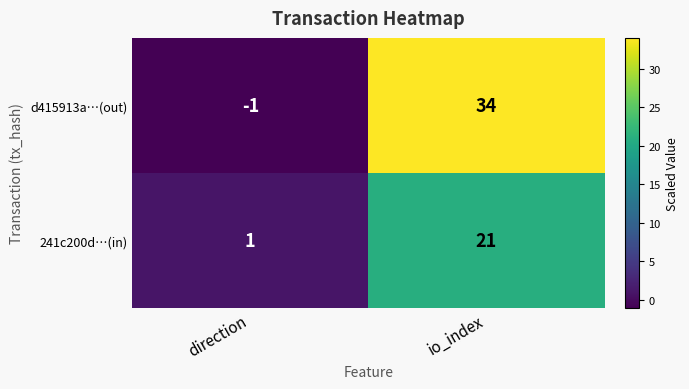

What is the sum of the d415913a…(out) values at io_index and direction?

33